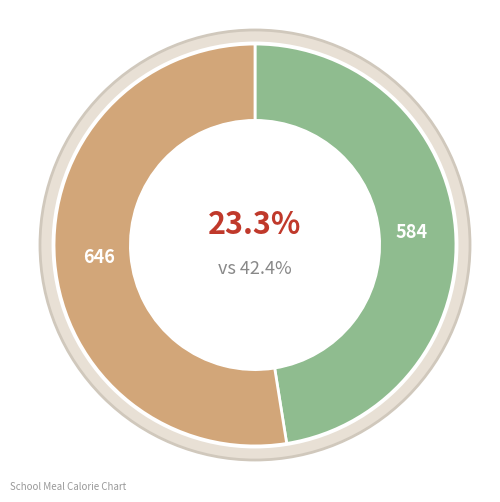

What percentage is the Обед slice, to the nearest percent?

53%